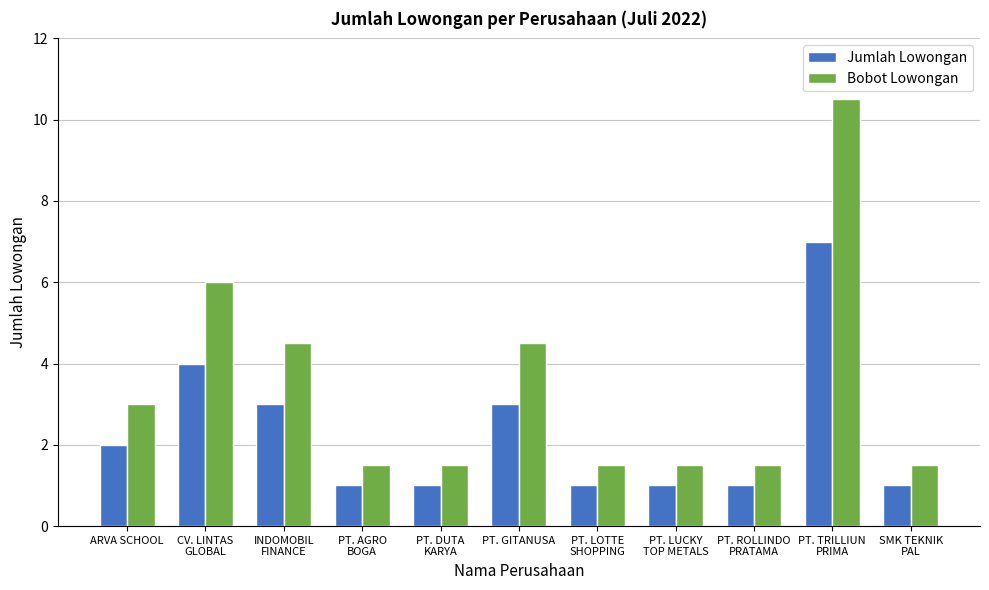

What is the sum of all Bobot Lowongan values?

37.5